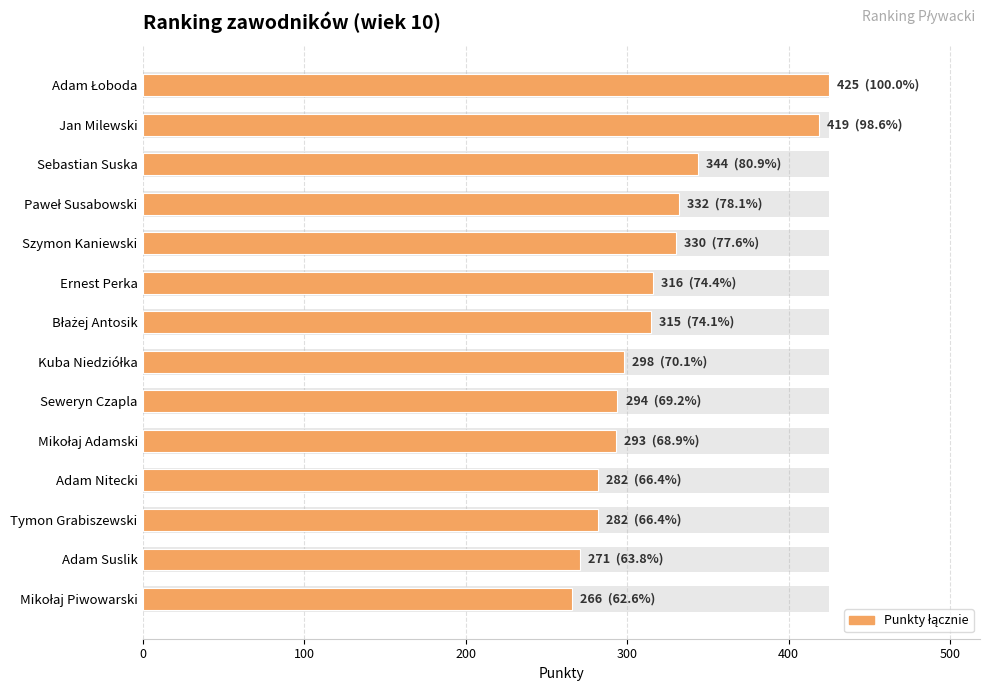

How many values are below 315?

7